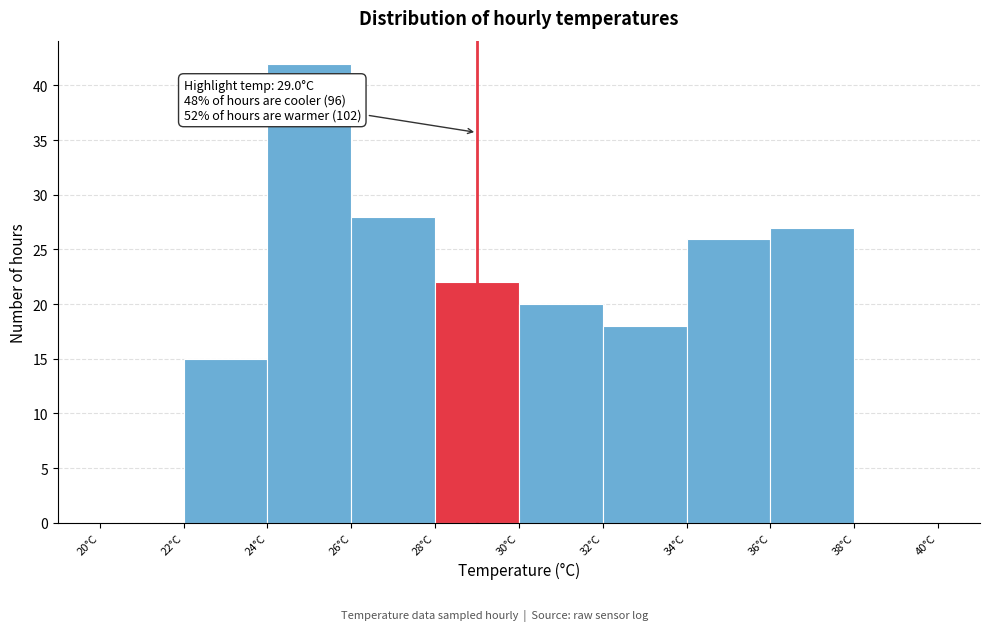

Which range on the x-axis has the tallest bar?

24 to 26